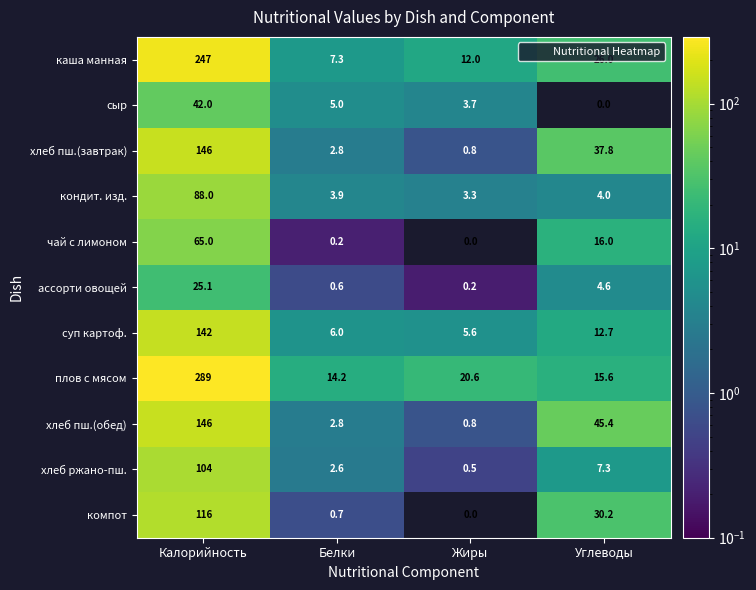

True or false: каша манная has a value of 3.2 at Жиры.

False